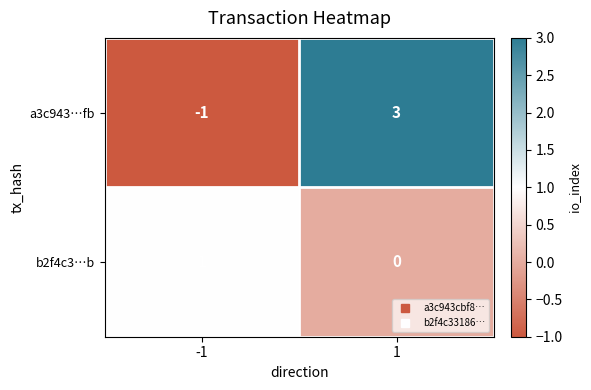

At 1, list the series in order from smallest to largest.

b2f4c3…b, a3c943…fb